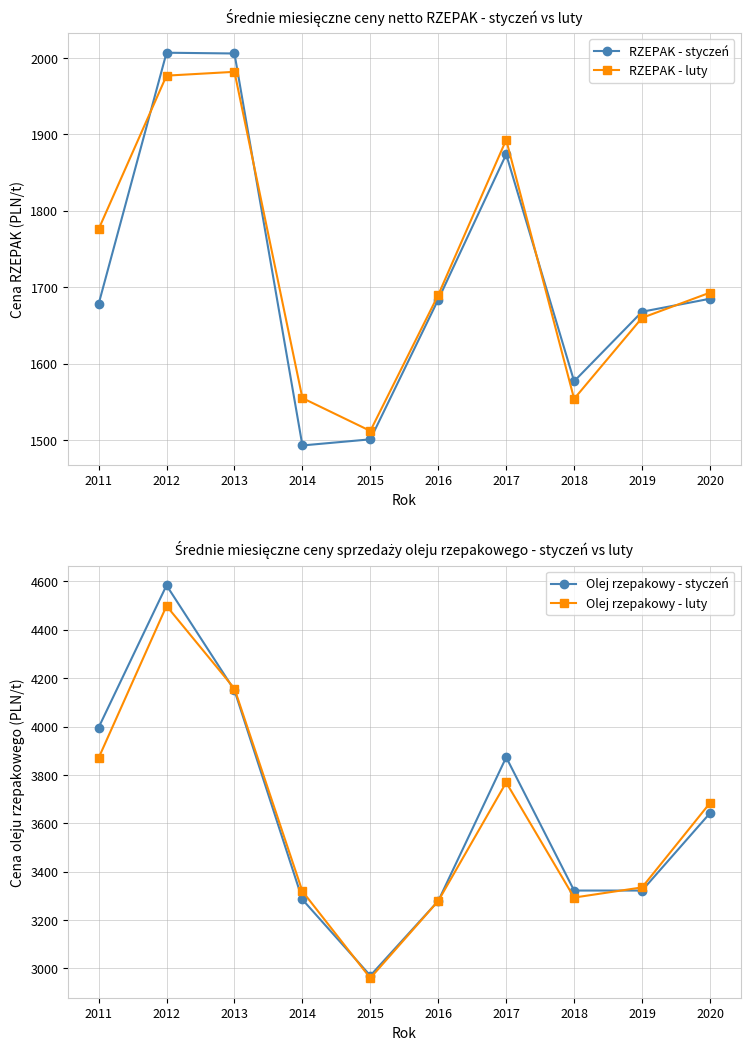

What is the lowest value of the Olej rzepakowy - styczeń series?

2970